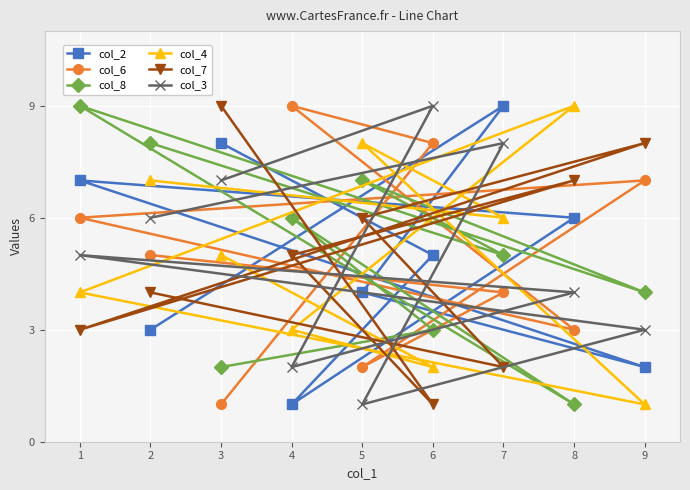

Reading right to left, list all the values displayed in this chart.

col_2: 9=2	8=6	7=9	6=5	5=4	4=1	3=8	2=3	1=7
col_6: 9=7	8=3	7=4	6=8	5=2	4=9	3=1	2=5	1=6
col_8: 9=4	8=1	7=5	6=3	5=7	4=6	3=2	2=8	1=9
col_4: 9=1	8=9	7=6	6=2	5=8	4=3	3=5	2=7	1=4
col_7: 9=8	8=7	7=2	6=1	5=6	4=5	3=9	2=4	1=3
col_3: 9=3	8=4	7=8	6=9	5=1	4=2	3=7	2=6	1=5